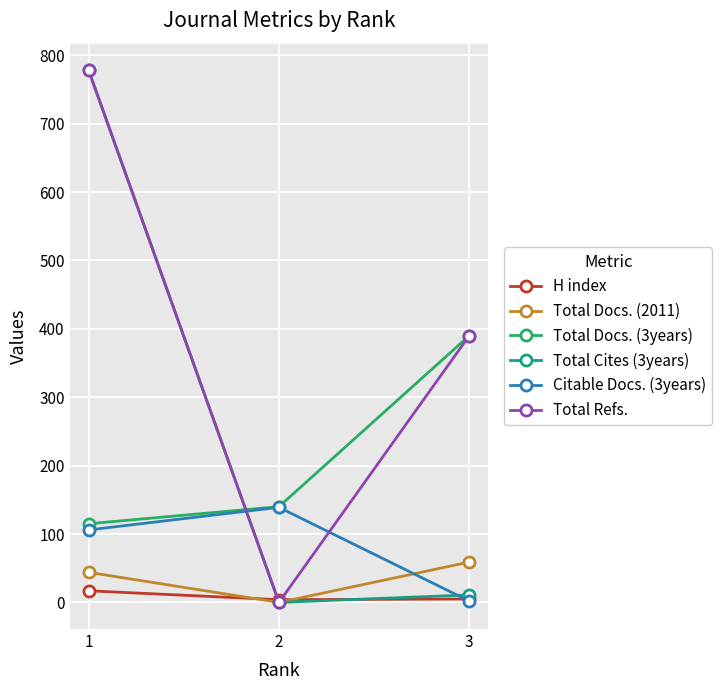

At which label is Total Docs. (2011) closest to 29?

1